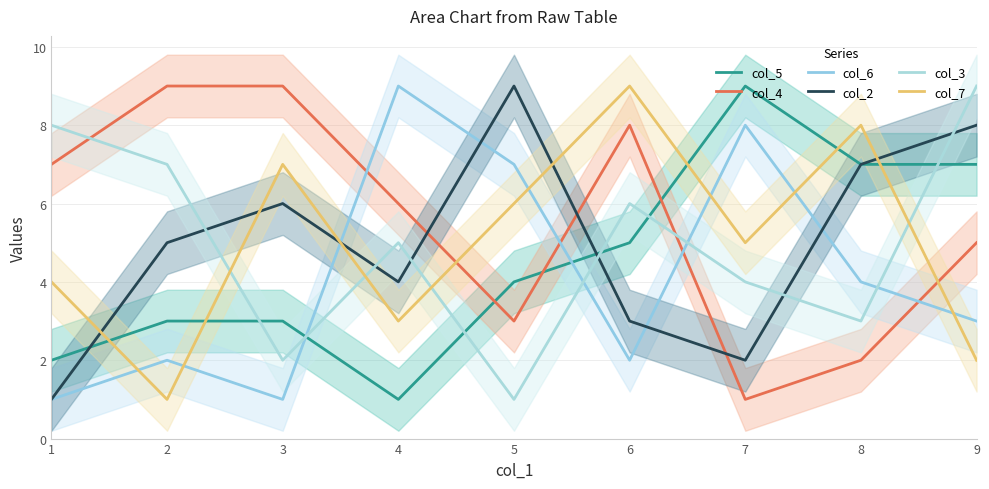

Which series ends up on top after the final intersection of col_4 and col_5?

col_5